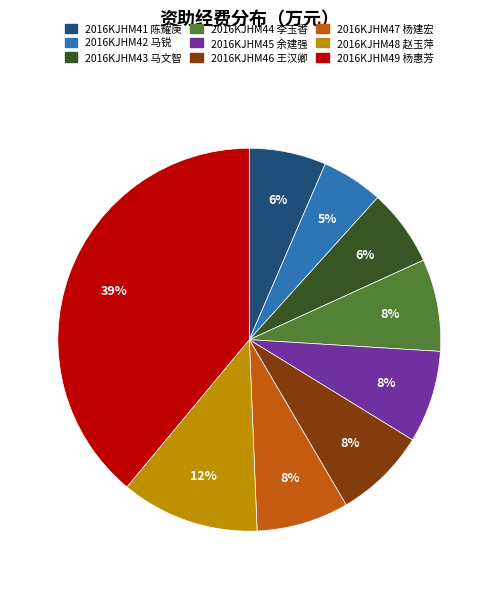

What percentage is the 2016KJHM42 马锐 slice, to the nearest percent?

5%